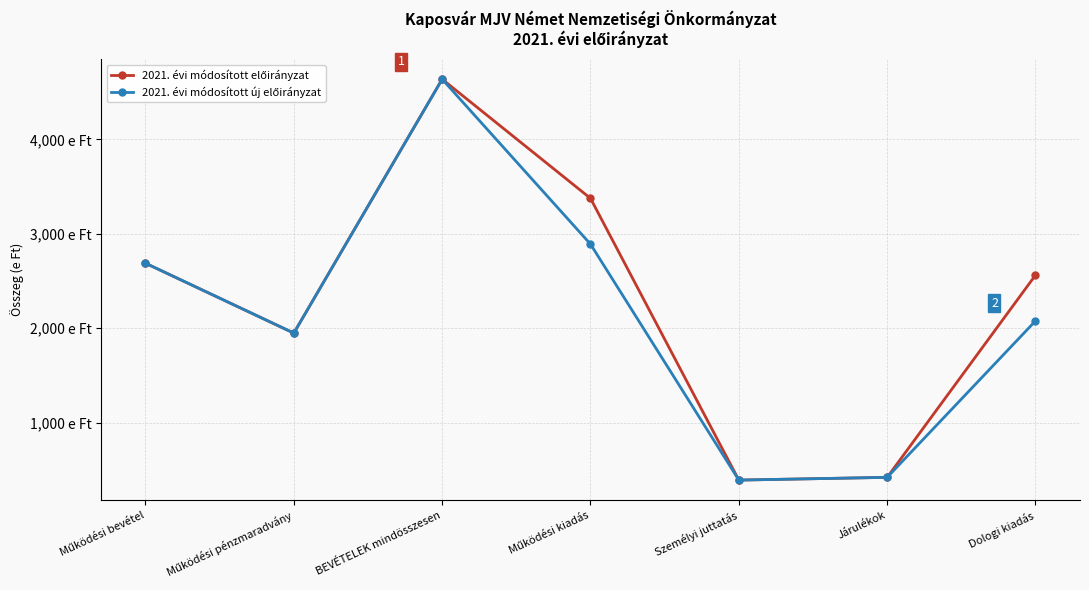

Is this an area chart (filled region under the line)?

No